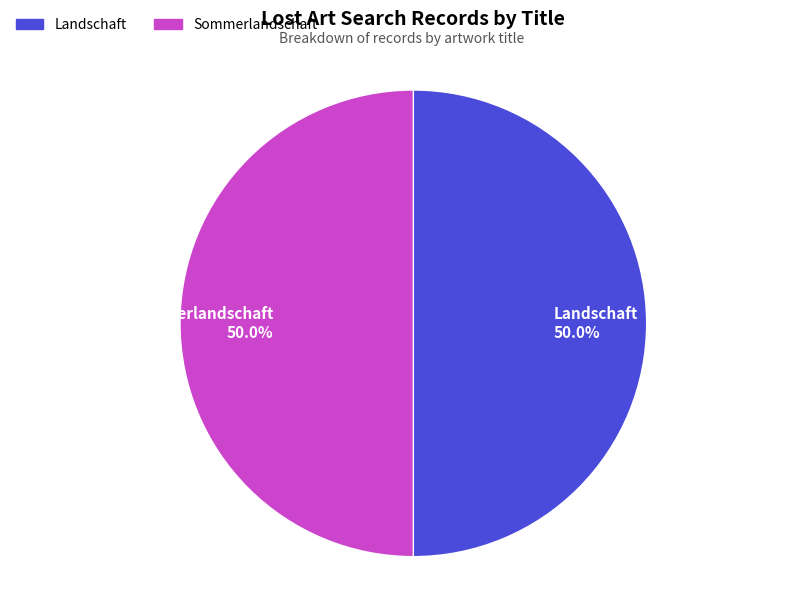

Is the sum of Landschaft and Sommerlandschaft greater than half?

Yes